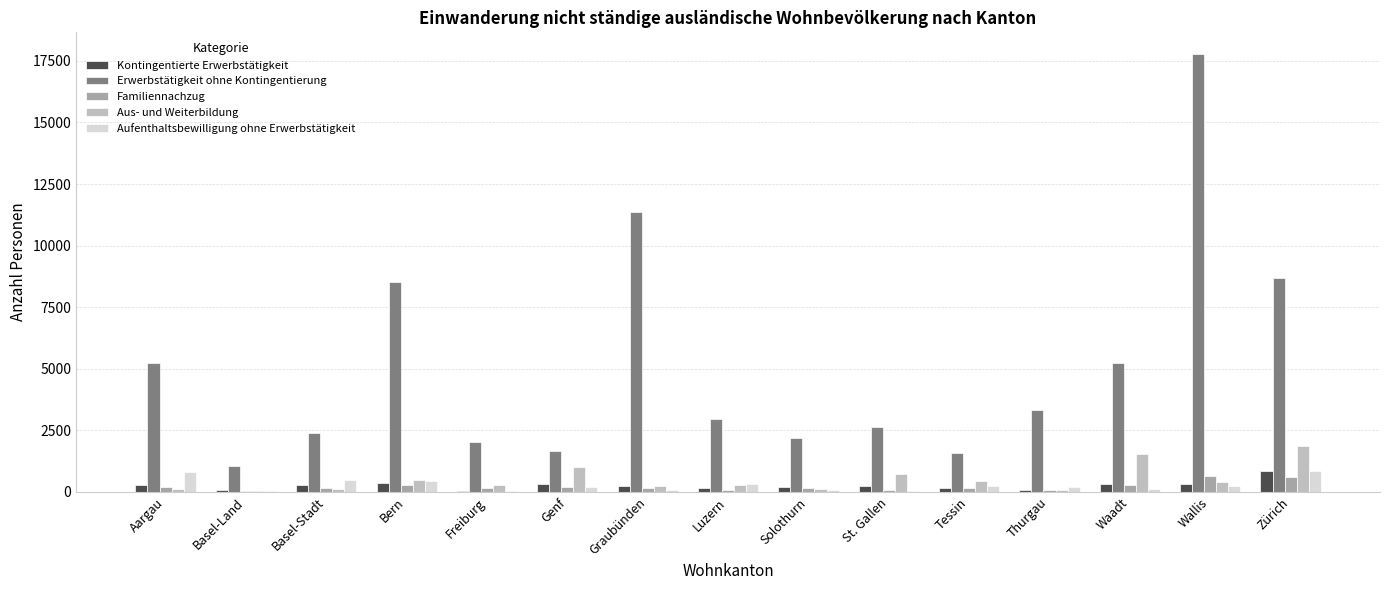

At which label does Kontingentierte Erwerbstätigkeit reach its peak?

Zürich